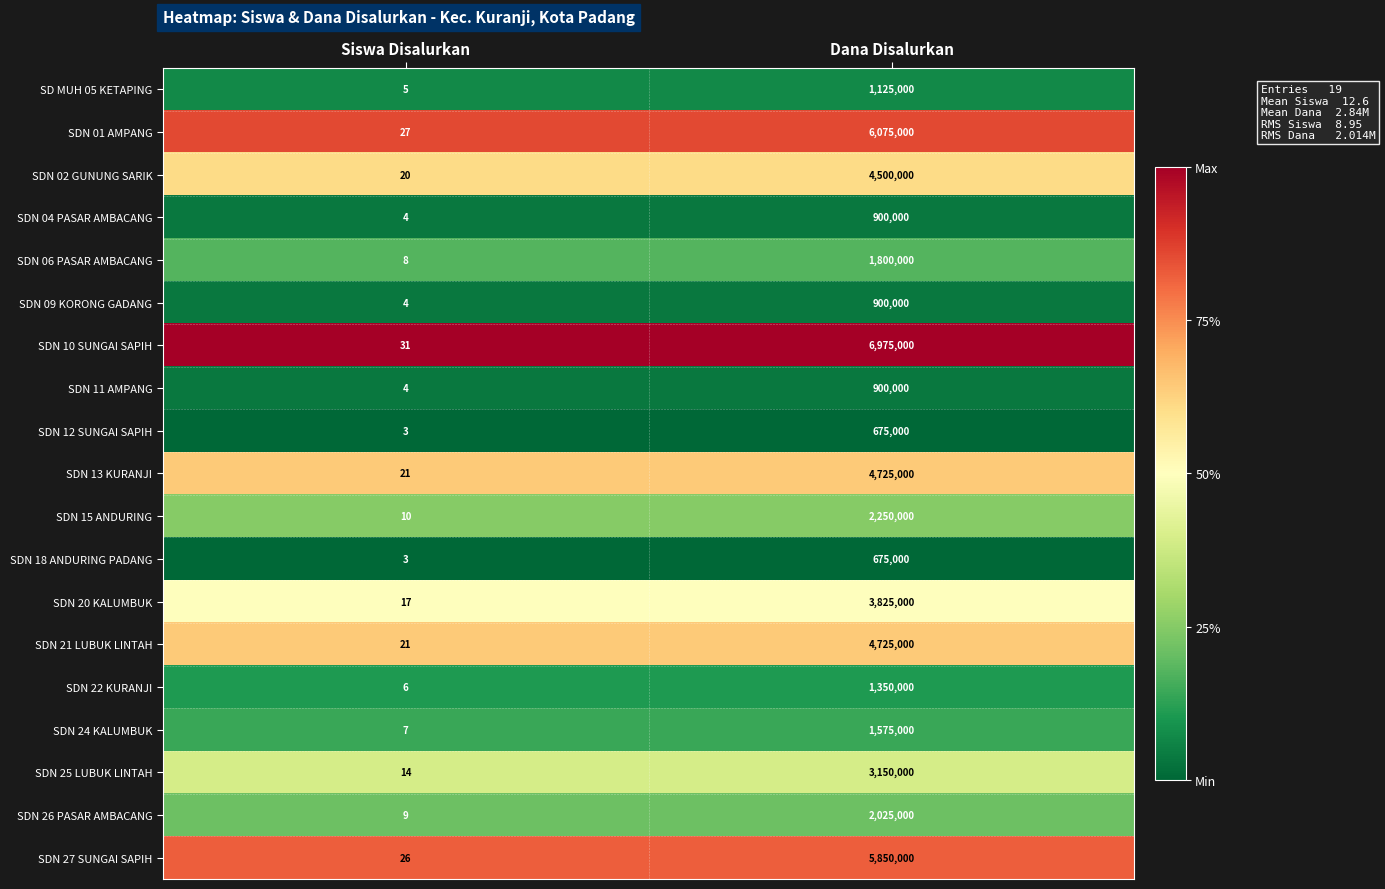

True or false: SDN 04 PASAR AMBACANG has a value of 4 at Siswa Disalurkan.

True